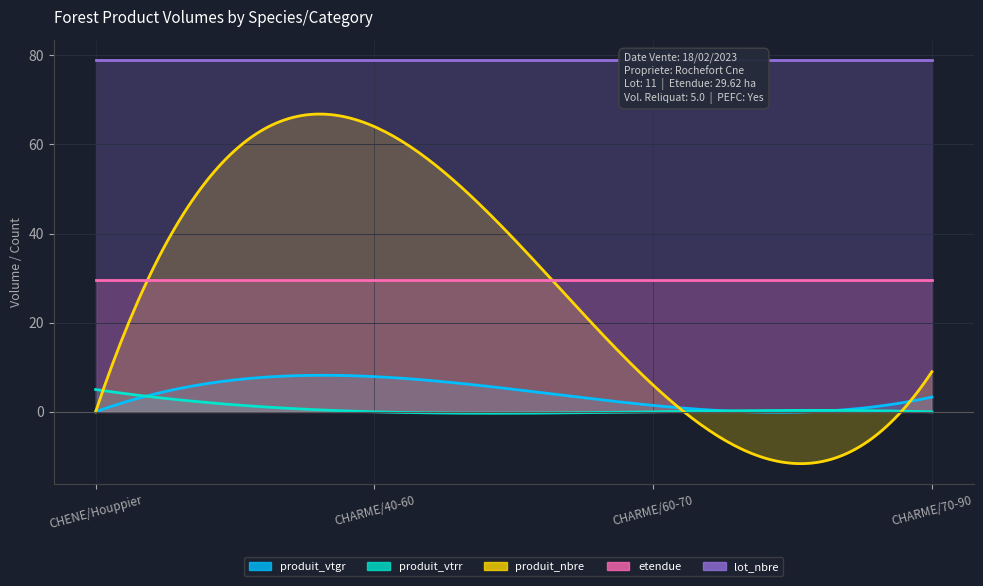

At how many categories does at least one series exceed 74?

4